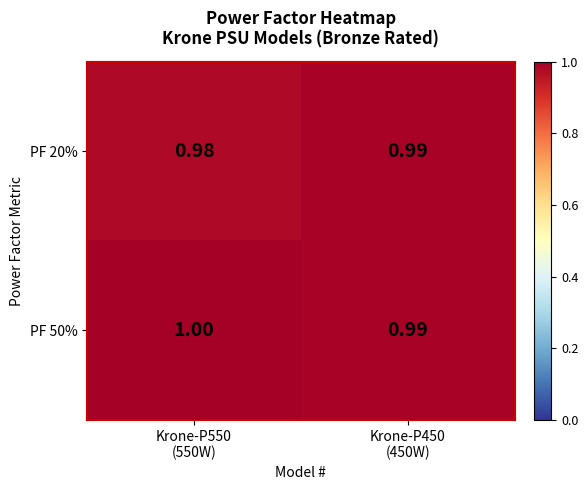

How many data points does each series have?

2